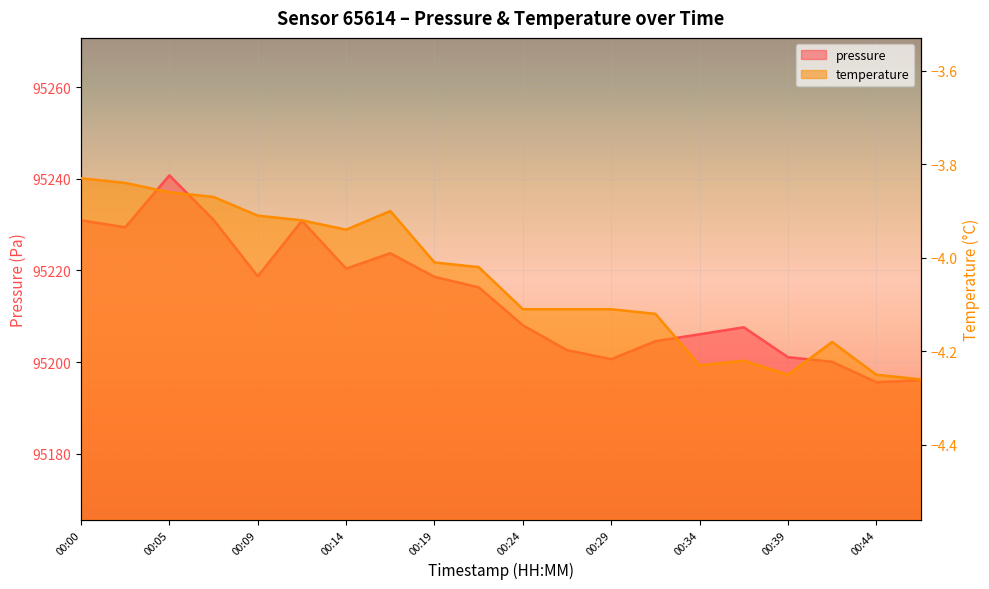

The pressure series shows 50447.9 at 00:12. True or false?

False